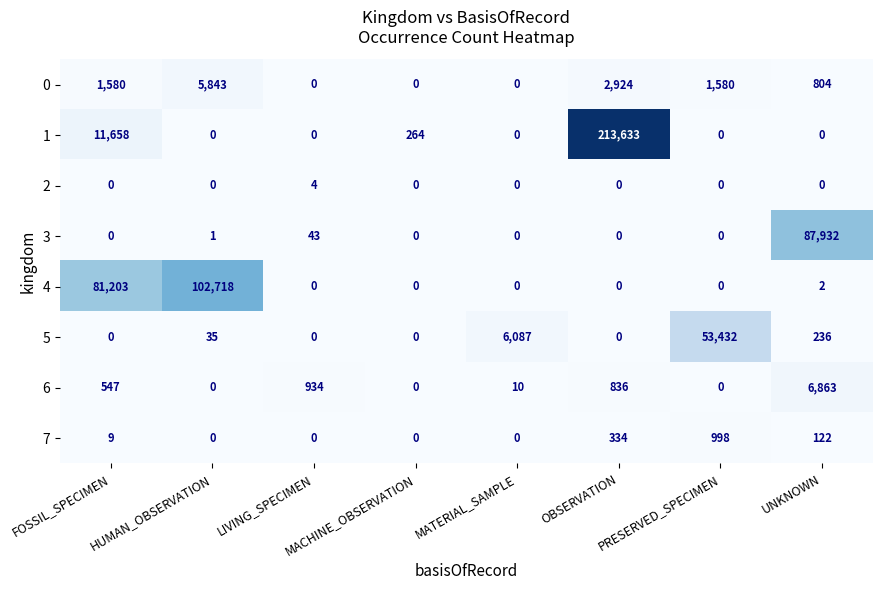

At which category is the sum across all series the highest?

OBSERVATION